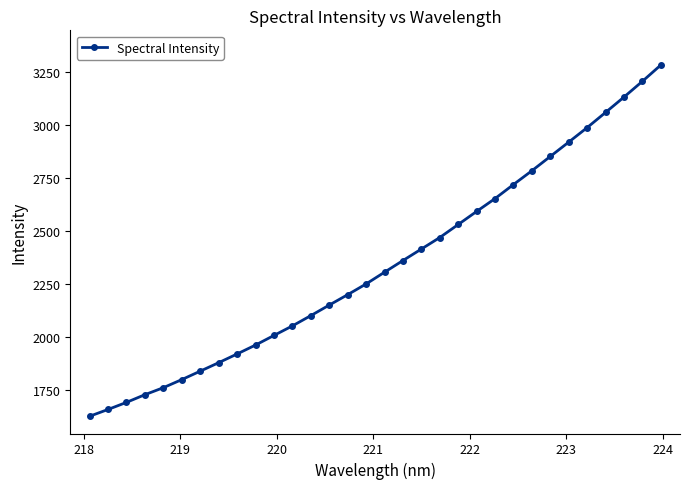

What is the value of the 25th point from the left?

2785.1